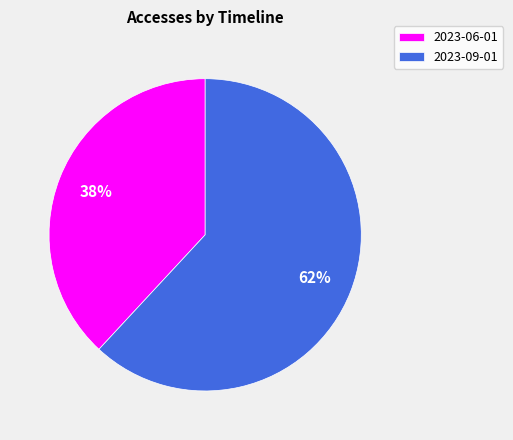

Rank the categories by value from highest to lowest.

2023-09-01, 2023-06-01